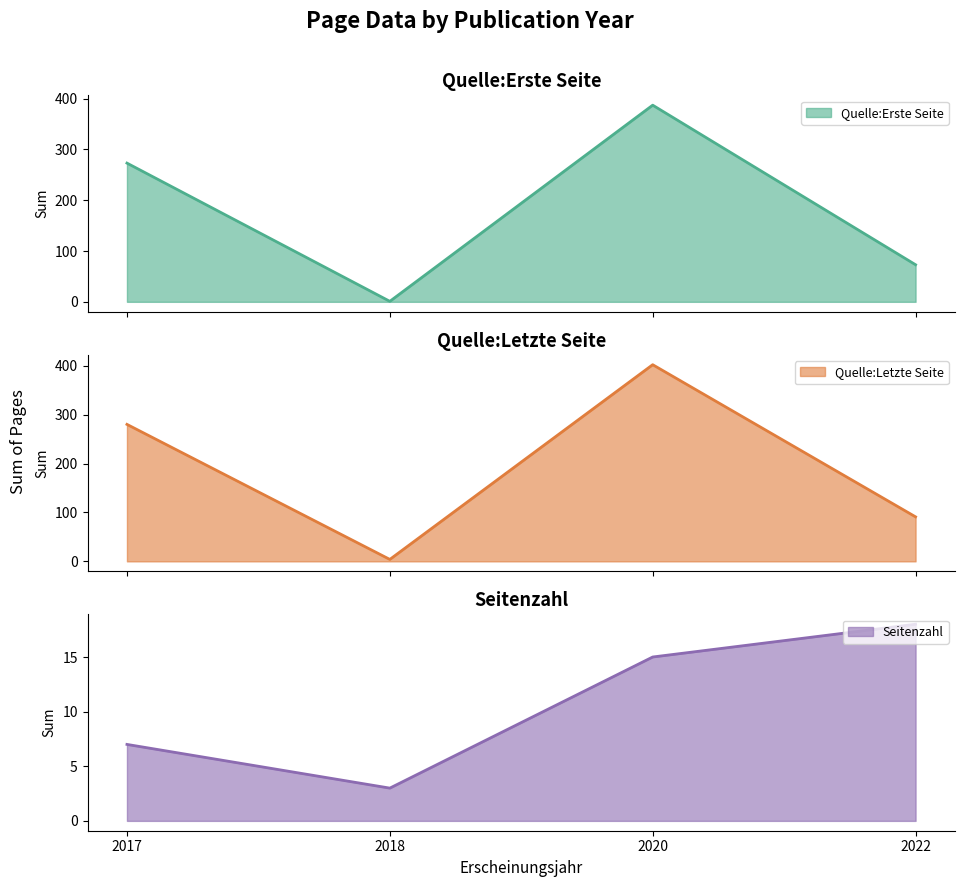

What is the maximum value shown in the chart?

402